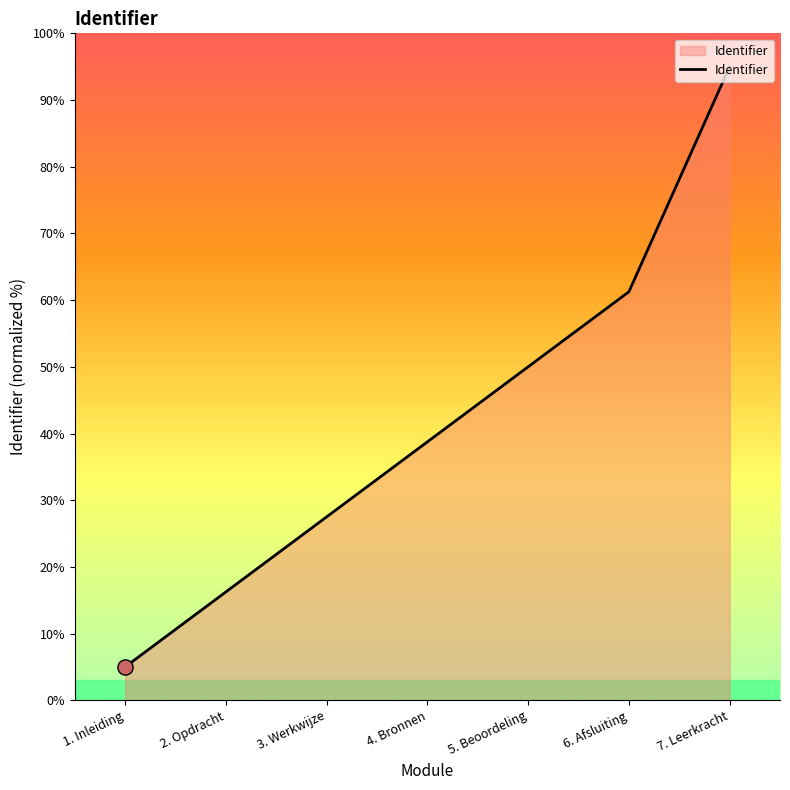

What is the ratio of the value at 5. Beoordeling to the value at 1. Inleiding?

10.0